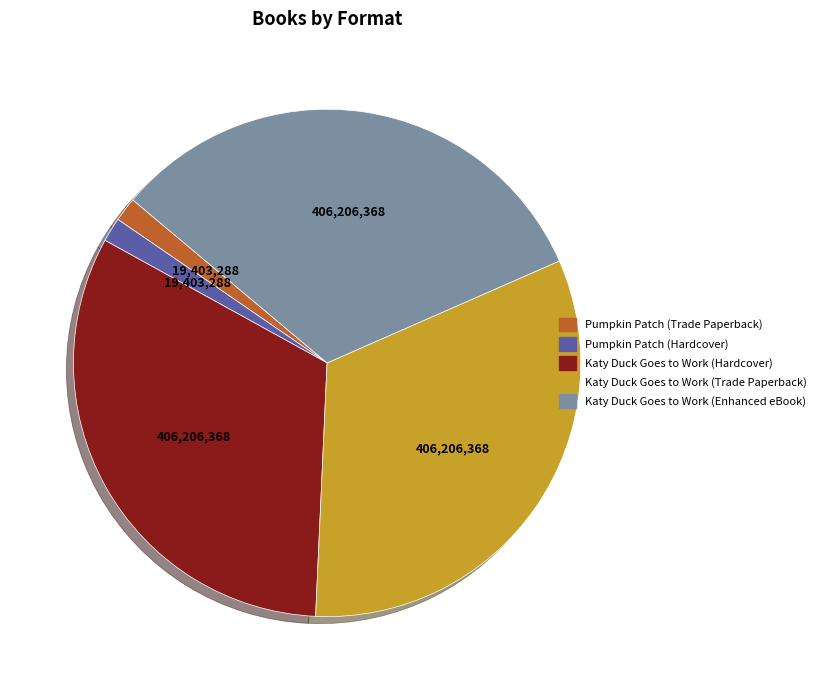

What is the ratio of the value at Katy Duck Goes to Work (Hardcover) to the value at Katy Duck Goes to Work (Trade Paperback)?

1.0